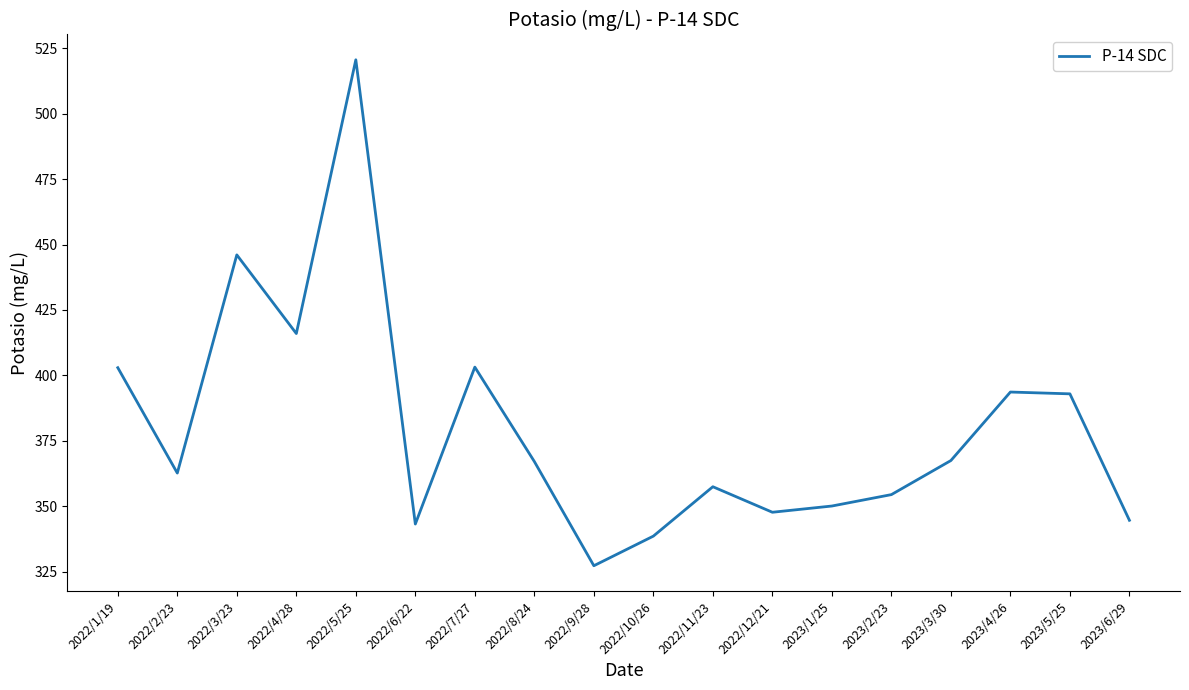

What is the ratio of the value at 2023/1/25 to the value at 2022/3/23?

0.8